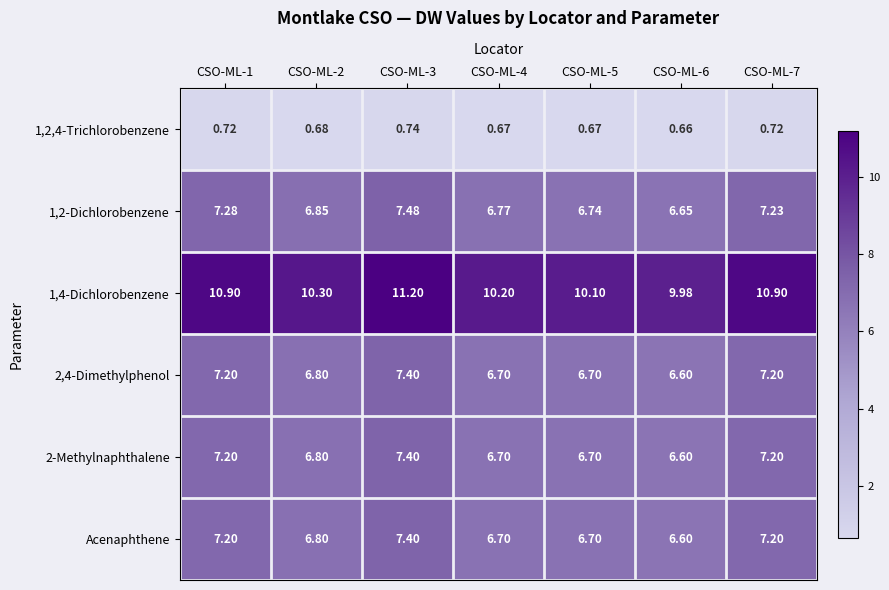

Is the value of 1,4-Dichlorobenzene at CSO-ML-5 greater than the value of Acenaphthene at CSO-ML-5?

Yes